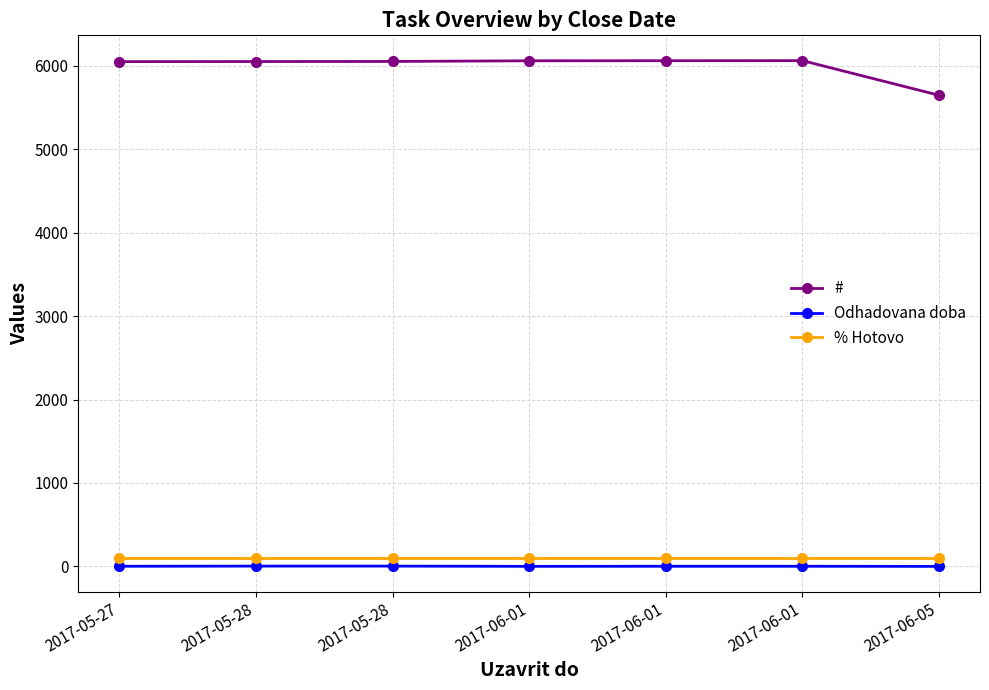

Rank the categories by # value from lowest to highest.

2017-06-05, 2017-05-27, 2017-05-28, 2017-05-28, 2017-06-01, 2017-06-01, 2017-06-01